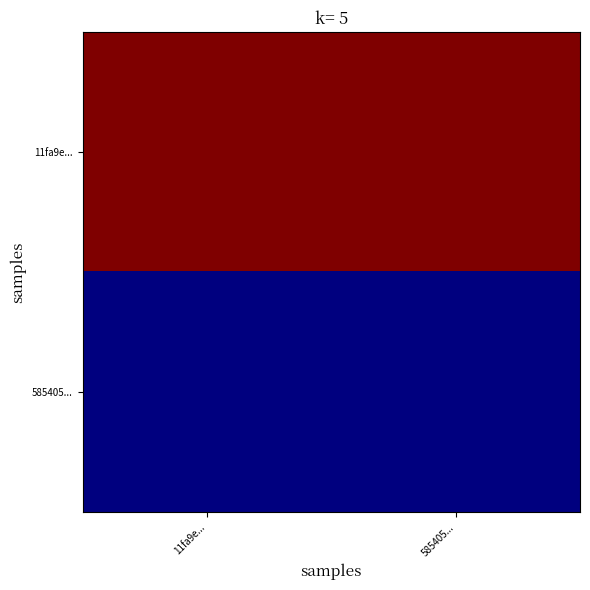

Reading left to right, list all the values displayed in this chart.

11fa9e...: 11fa9e...=284	585405...=284
585405...: 11fa9e...=0	585405...=0